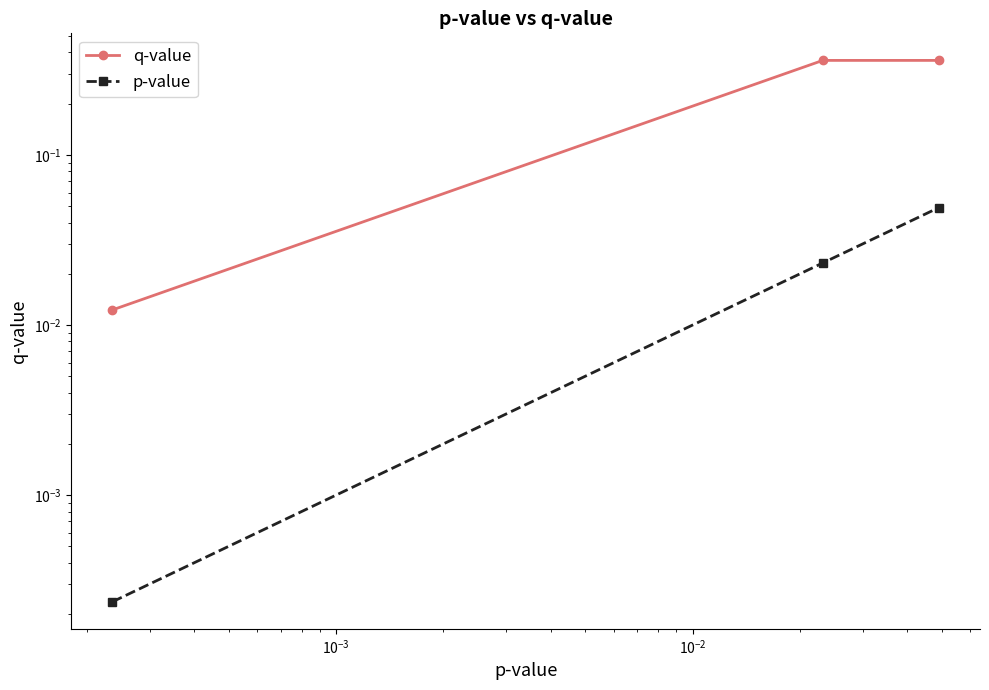

List the series in order of their peak value, lowest first.

p-value, q-value